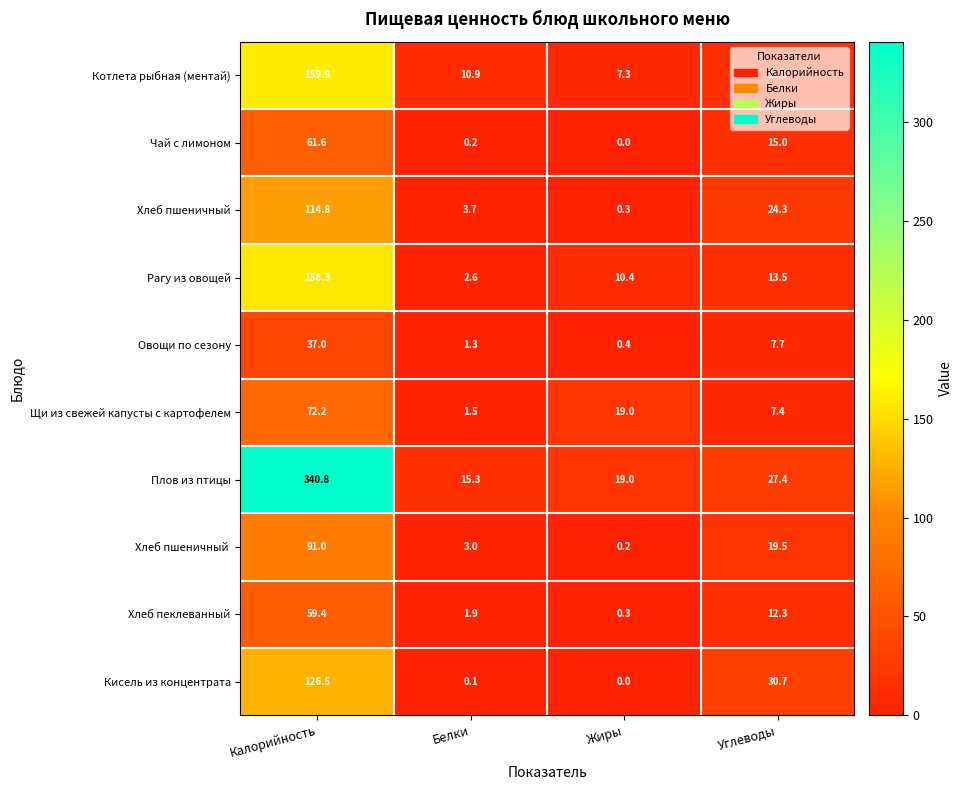

What is the sum of the Овощи по сезону values at Жиры and Углеводы?

8.1